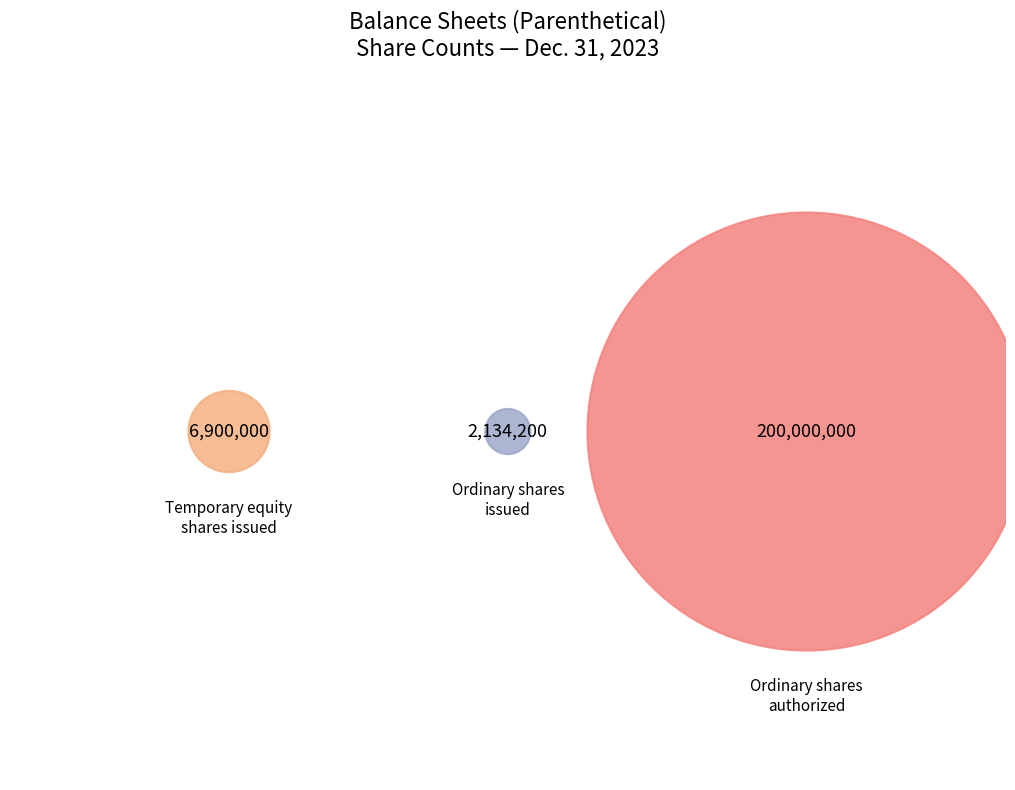

Which slice is the largest?

Ordinary shares, shares authorized